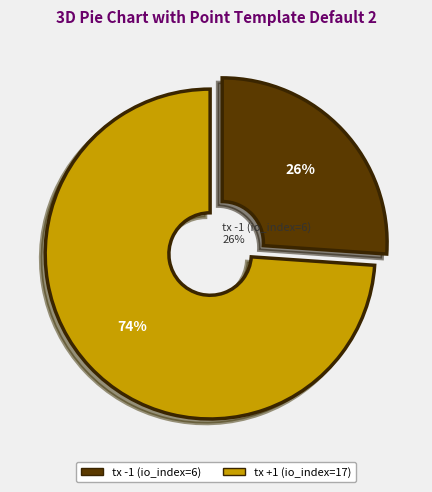

To the nearest percent, what is the difference between the tx +1 (io_index=17) and tx -1 (io_index=6) slice percentages?

48%